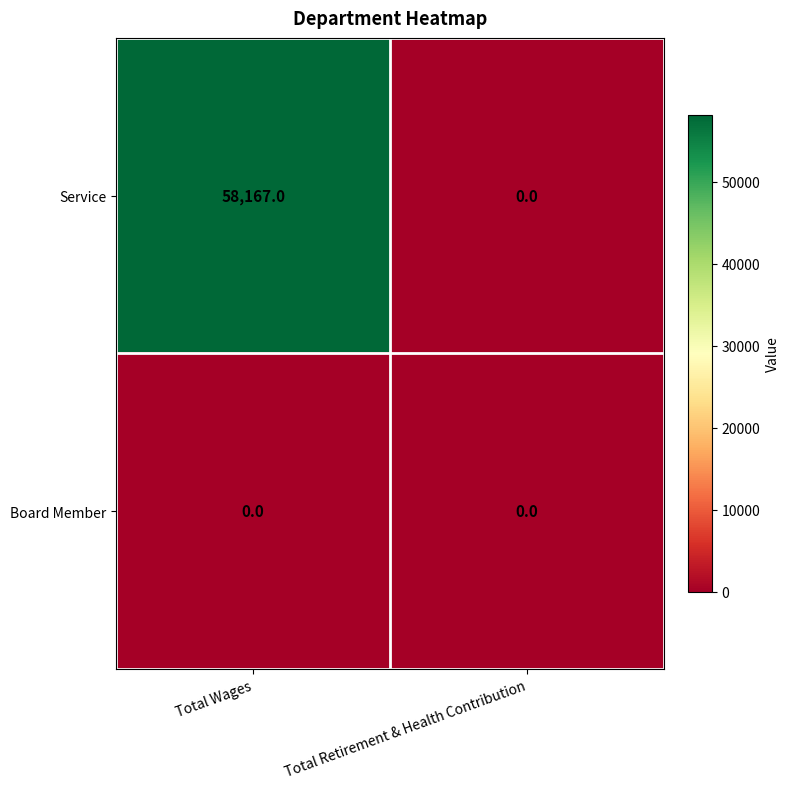

Reading left to right, list all the values displayed in this chart.

Service: Total Wages=58167	Total Retirement & Health Contribution=0
Board Member: Total Wages=0	Total Retirement & Health Contribution=0